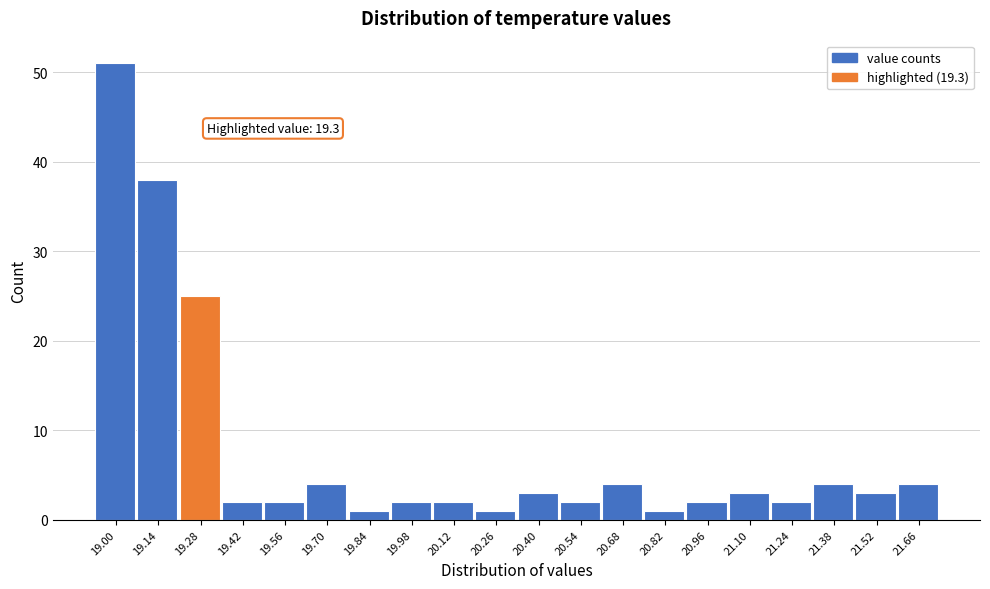

Reading right to left, extract all data points from this chart.

21.66=4	21.52=3	21.38=4	21.24=2	21.10=3	20.96=2	20.82=1	20.68=4	20.54=2	20.40=3	20.26=1	20.12=2	19.98=2	19.84=1	19.70=4	19.56=2	19.42=2	19.28=25	19.14=38	19.00=51